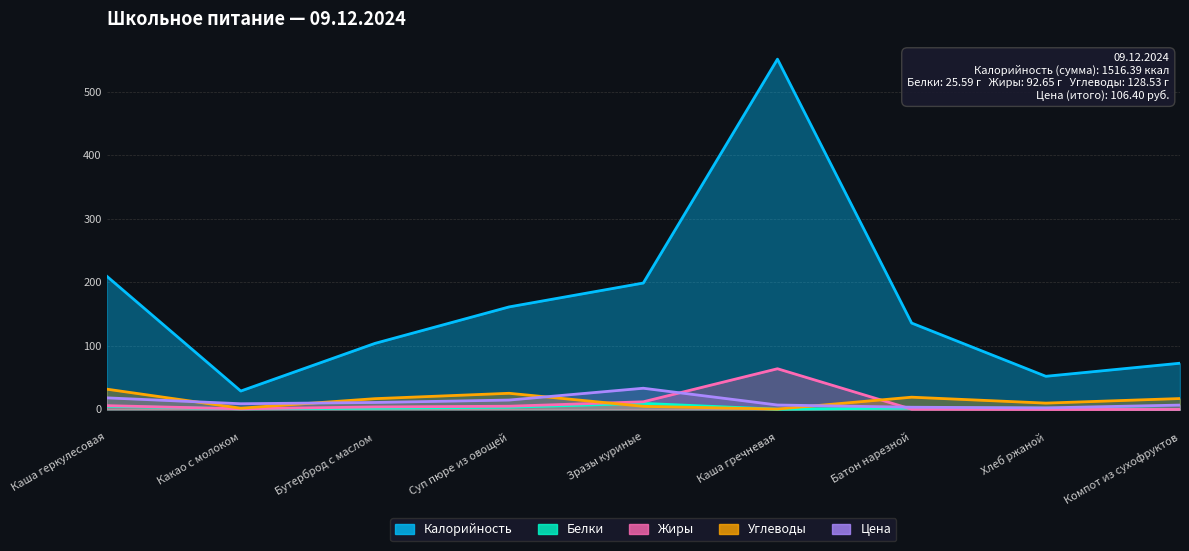

Where do Углеводы and Цена first cross each other?

Каша геркулесовая and Какао с молоком